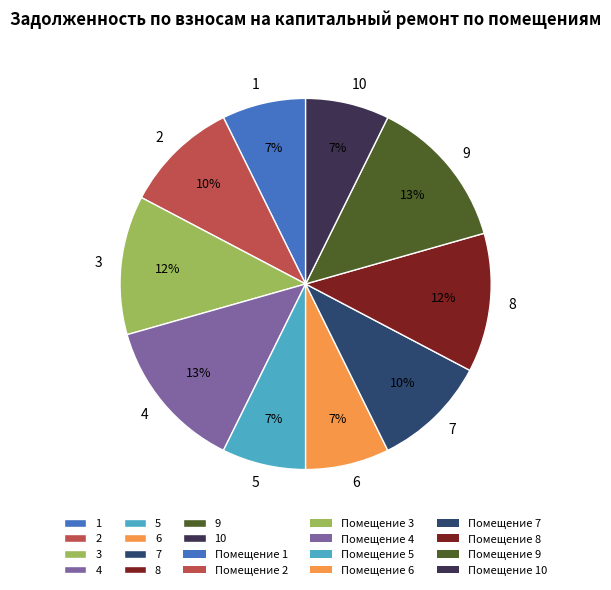

Is the sum of 2 and 3 greater than half?

No